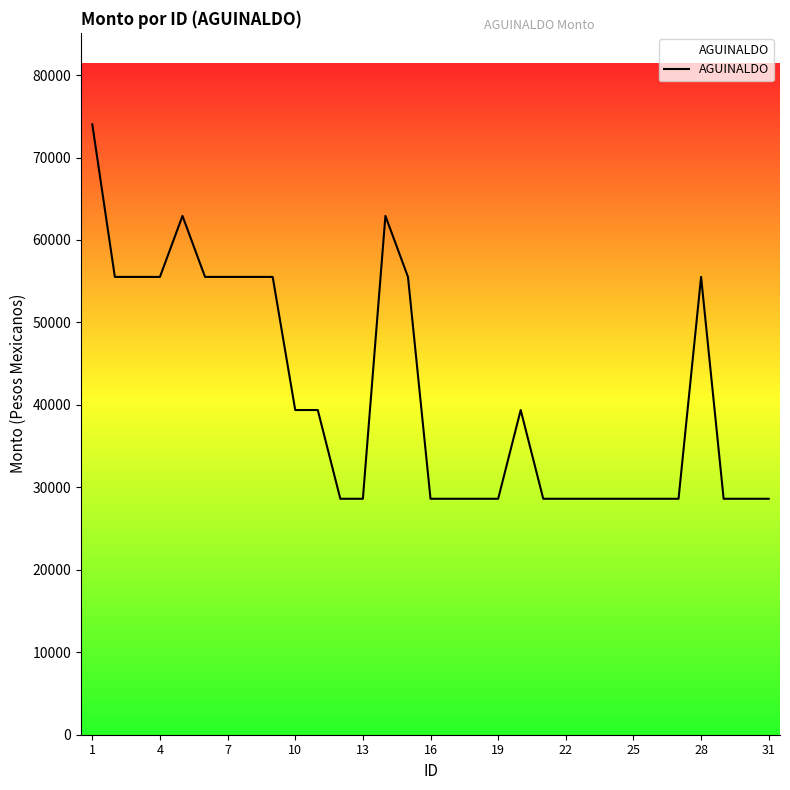

What is the difference between the maximum and minimum values?

45404.0